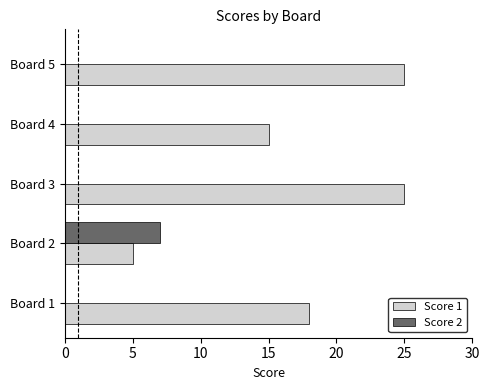

Between Board 1 and Board 5, which series saw the biggest shift?

Score 1